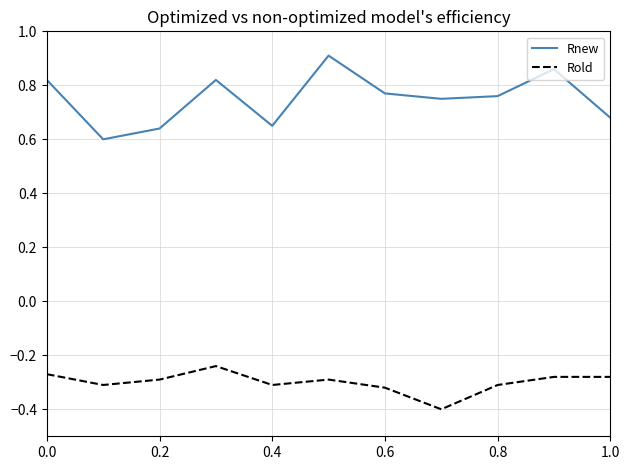

Rank the series by their maximum value, from highest to lowest.

Rnew, Rold